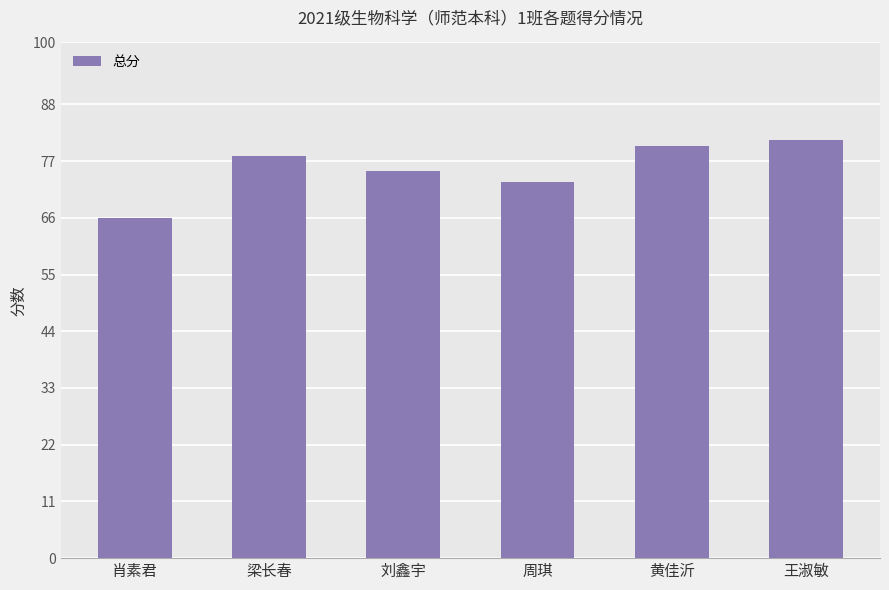

Are the bars horizontal?

No